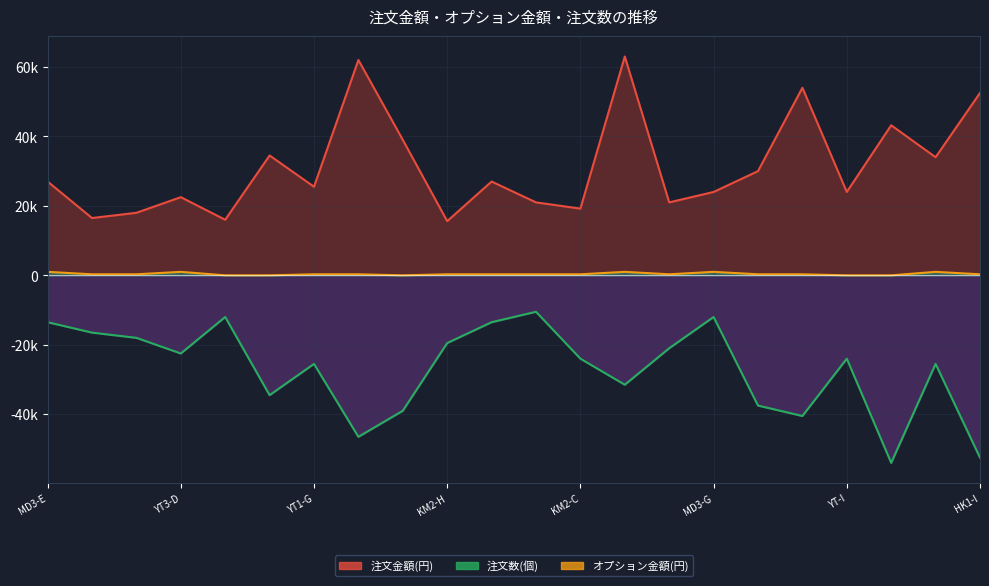

Reading left to right, extract all data points from this chart.

注文金額(円): MD3-E=27000	HK1-A=16500	YT2-A=18000	YT3-D=22500	BJ-B=16000	YT-E=34500	YT1-G=25500	BJ1-F=62000	HK-D=39000	KM2-H=15600	MD1-D=27000	MD2-I=21000	KM2-C=19200	MD3-C=63000	HK1-E=21000	MD3-G=24000	KM1-A=30000	BJ1-E=54000	YT-I=24000	KM-F=43200	BJ3-A=34000	HK1-I=52500
オプション金額(円): MD3-E=1000	HK1-A=300	YT2-A=300	YT3-D=1000	BJ-B=0	YT-E=0	YT1-G=300	BJ1-F=300	HK-D=0	KM2-H=300	MD1-D=300	MD2-I=300	KM2-C=300	MD3-C=1000	HK1-E=300	MD3-G=1000	KM1-A=300	BJ1-E=300	YT-I=0	KM-F=0	BJ3-A=1000	HK1-I=300
注文数(個): MD3-E=-13500	HK1-A=-16500	YT2-A=-18000	YT3-D=-22500	BJ-B=-12000	YT-E=-34500	YT1-G=-25500	BJ1-F=-46500	HK-D=-39000	KM2-H=-19500	MD1-D=-13500	MD2-I=-10500	KM2-C=-24000	MD3-C=-31500	HK1-E=-21000	MD3-G=-12000	KM1-A=-37500	BJ1-E=-40500	YT-I=-24000	KM-F=-54000	BJ3-A=-25500	HK1-I=-52500